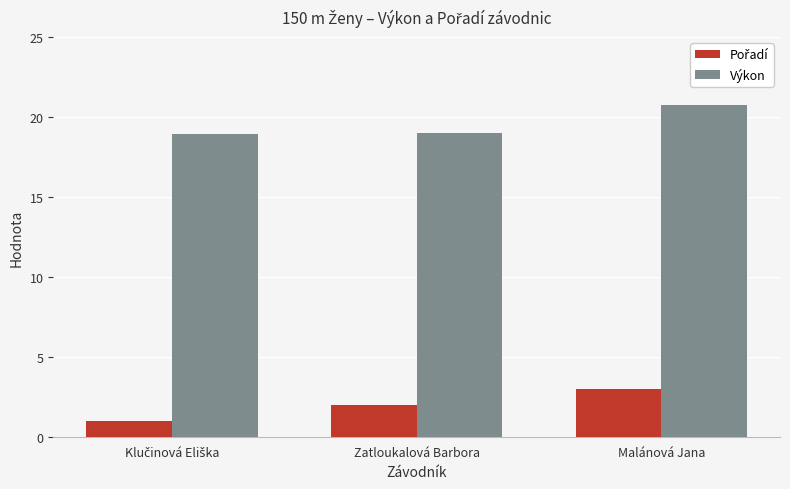

How many bars are there in each group?

2